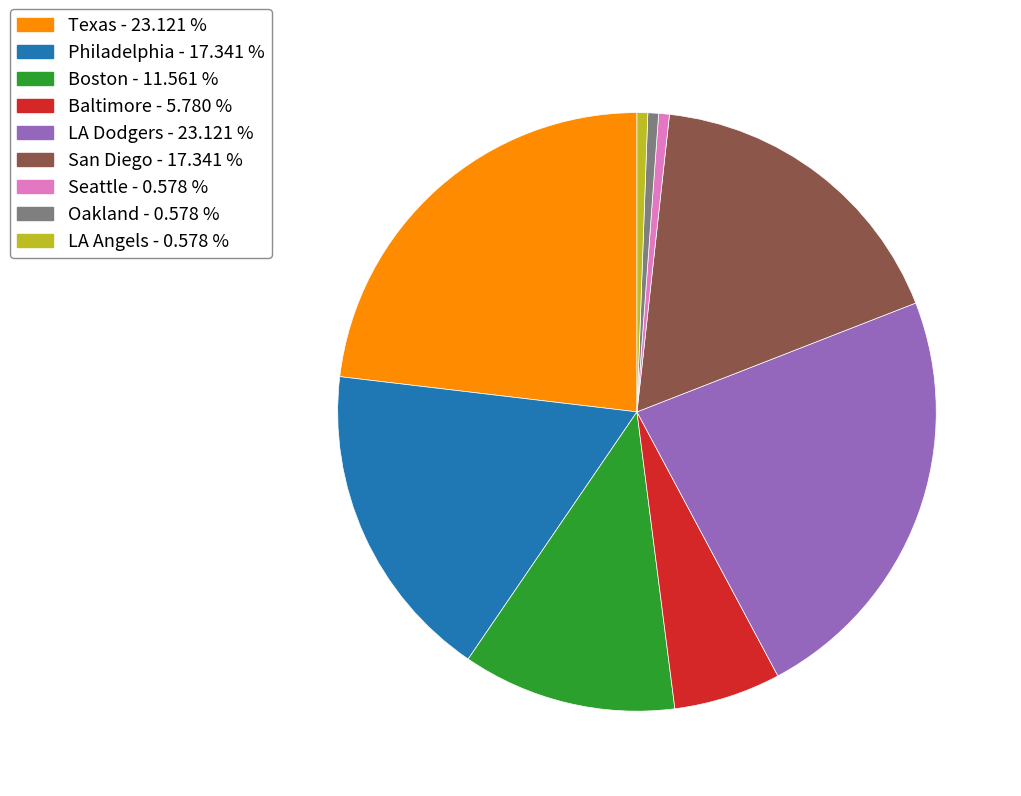

Combined, do Baltimore - 5.780 % and Seattle - 0.578 % account for over 50%?

No